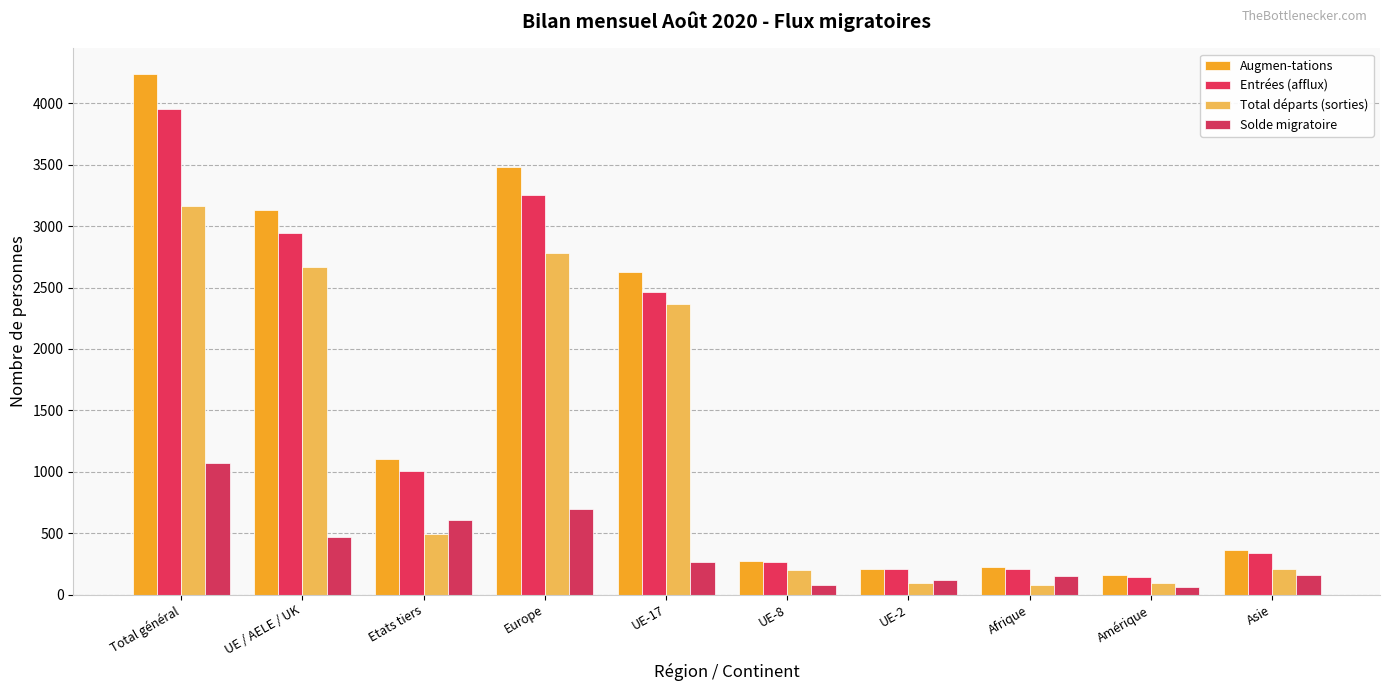

Which has a higher value, UE-17 or Europe?

Europe